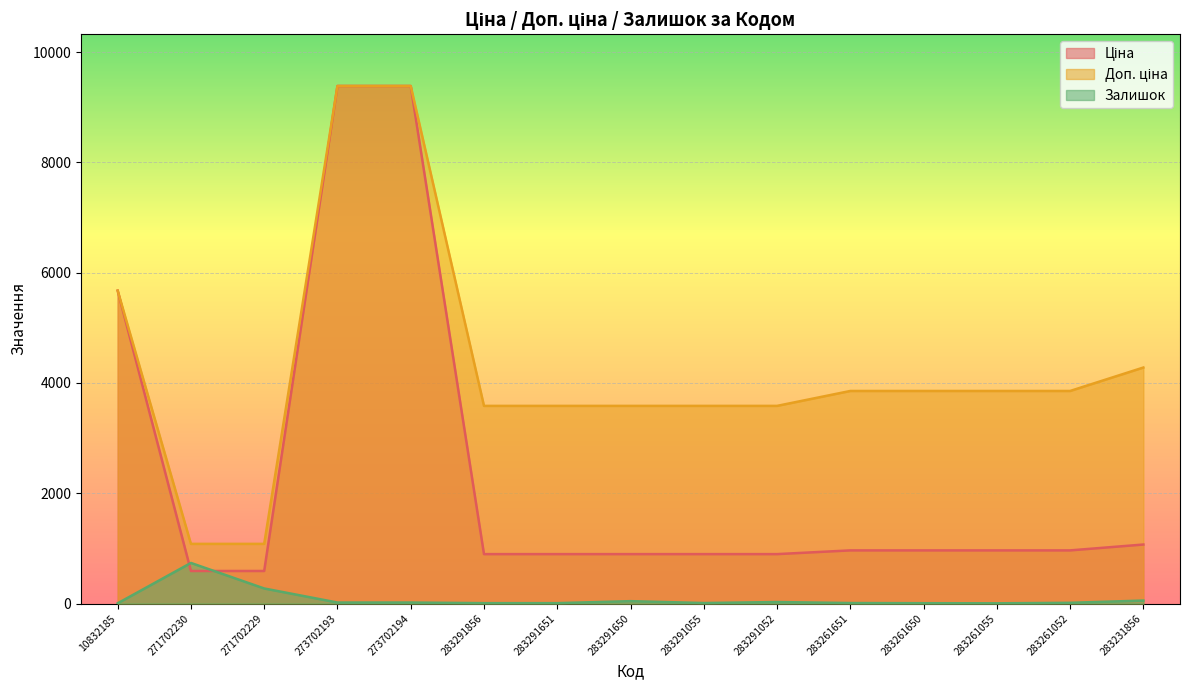

Rank the series at 283291052 from highest to lowest value.

Доп. ціна, Ціна, Залишок